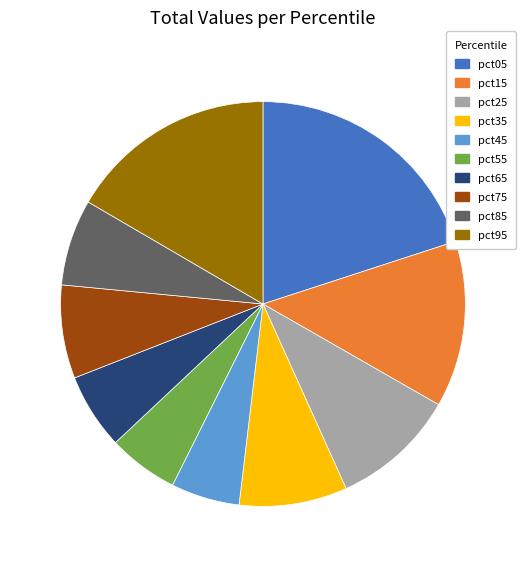

What is the largest slice in the pie chart?

pct05